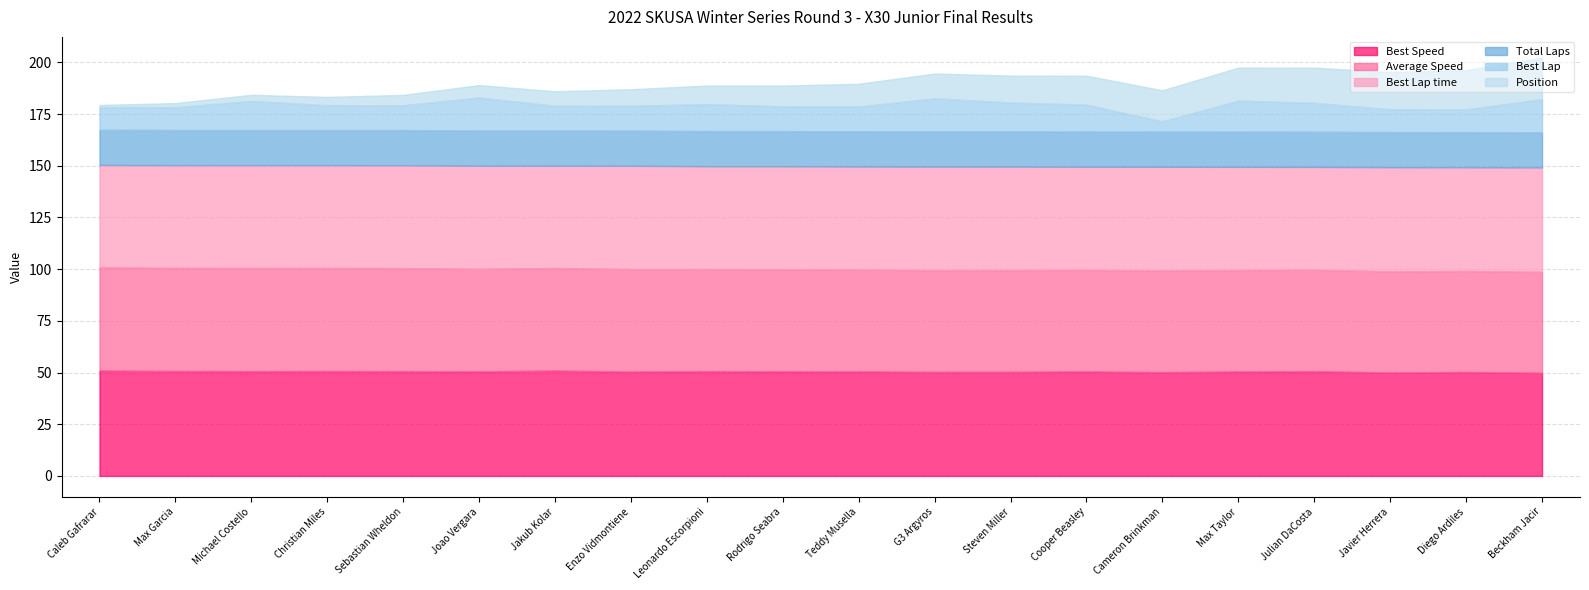

What is the value of the Best Speed point at the 1st from the left?

51.0